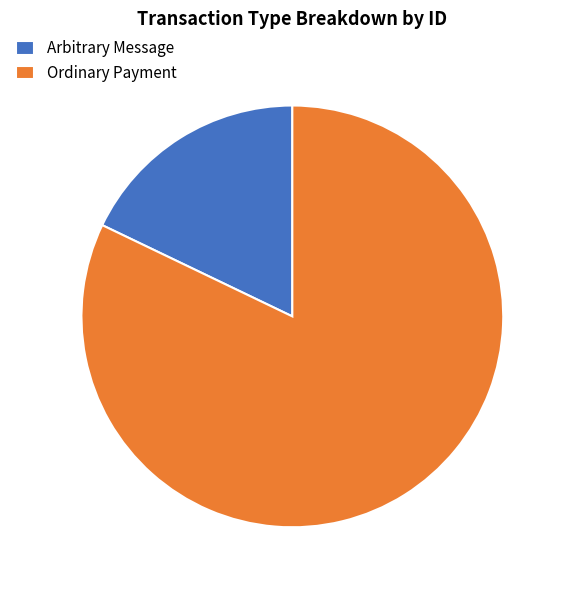

True or false: Arbitrary Message accounts for 18% of the total.

True